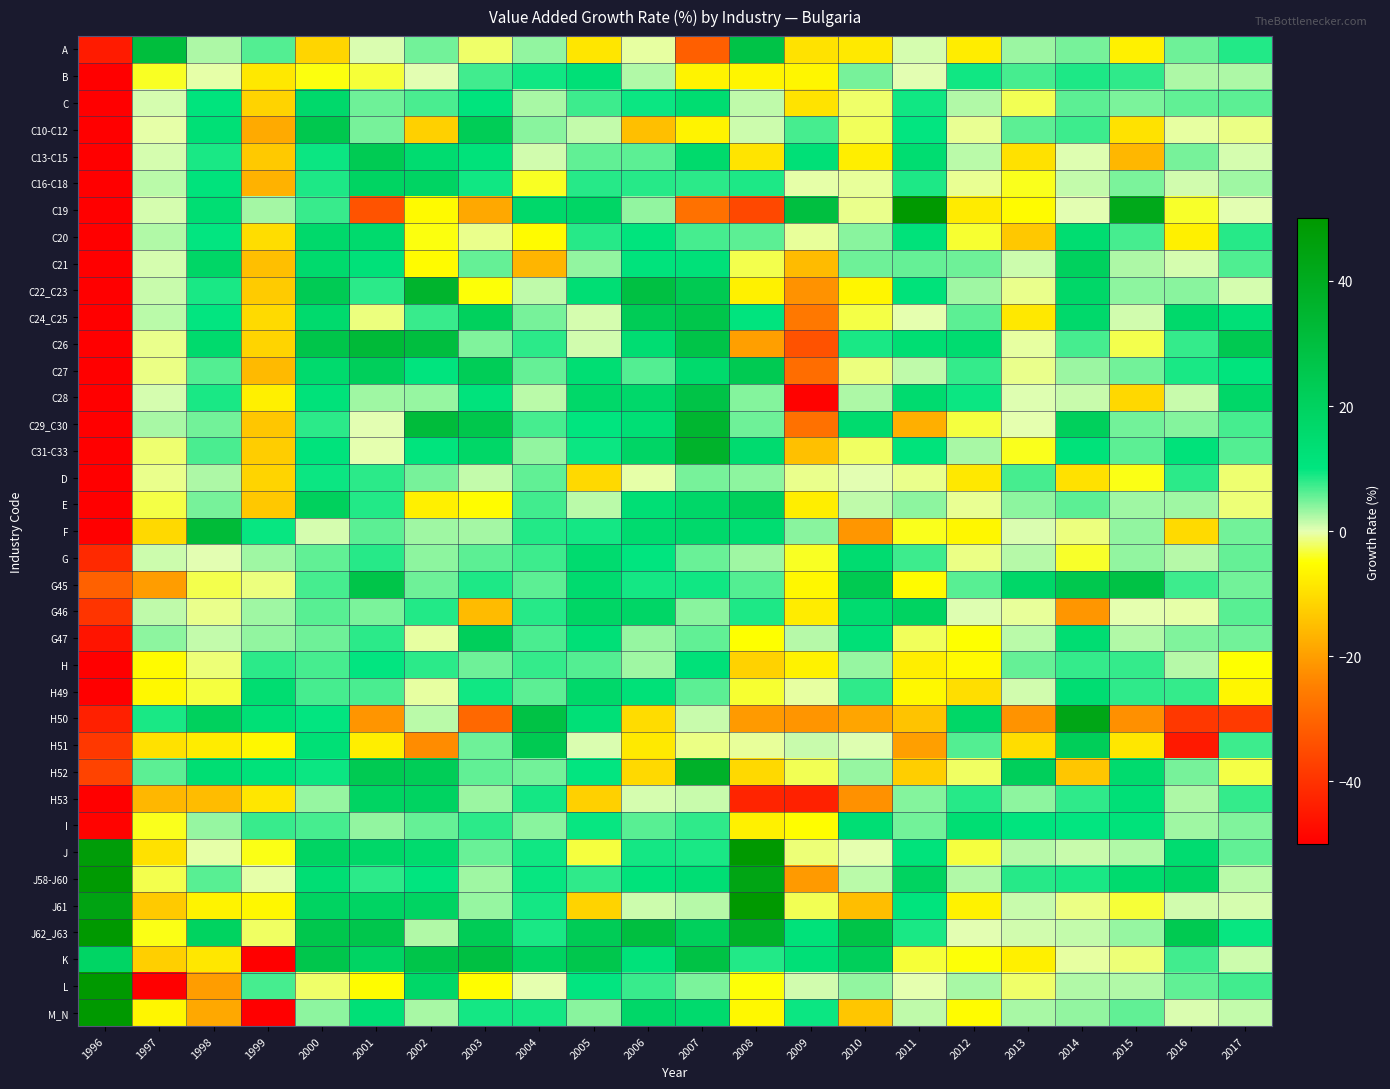

Rank the series by their maximum value, from highest to lowest.

M_N, J61, L, C19, J62_J63, J, J58-J60, H50, H52, C31-C33, C22_C23, C29_C30, C26, F, A, K, G45, C28, C24_C25, C10-C12, C27, H51, C13-C15, G47, E, C21, H53, G46, C16-C18, H49, C, C20, G, I, B, H, D